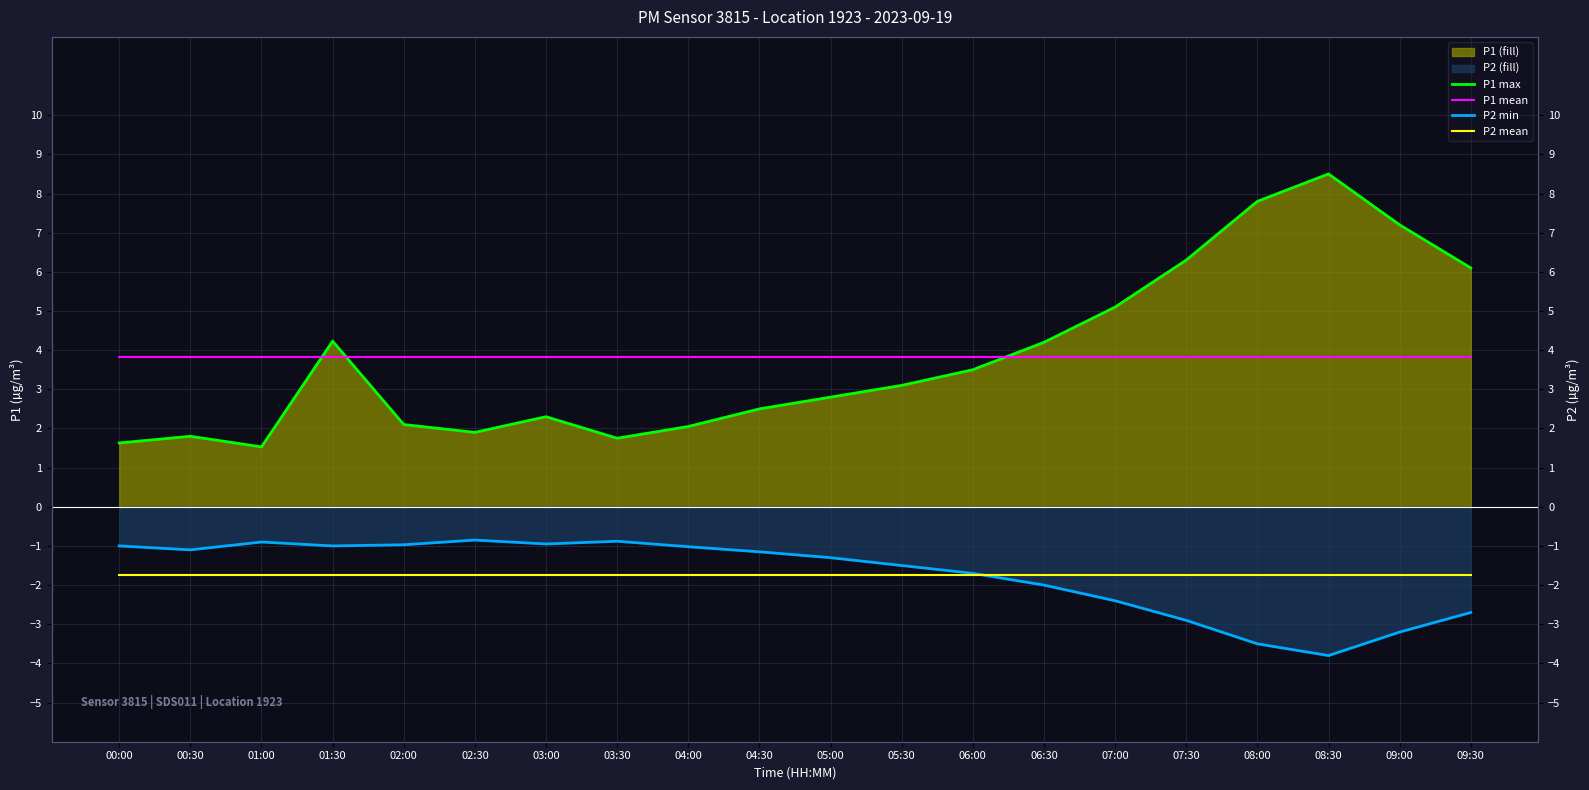

What position from the left is 01:30?

4